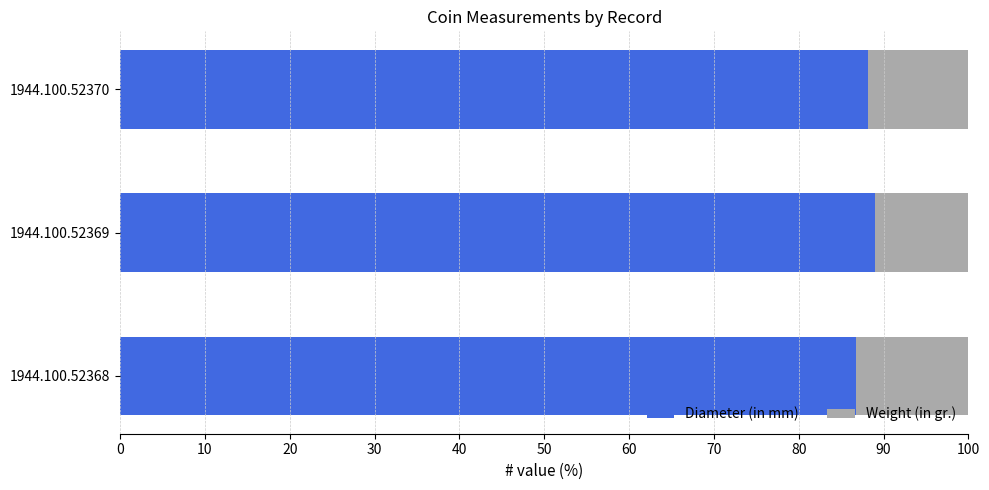

How many distinct data groups are displayed?

2